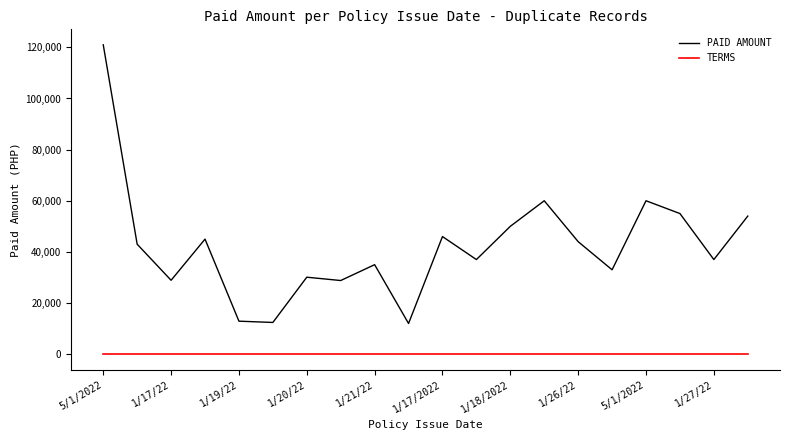

True or false: TERMS and PAID AMOUNT intersect in this chart.

False